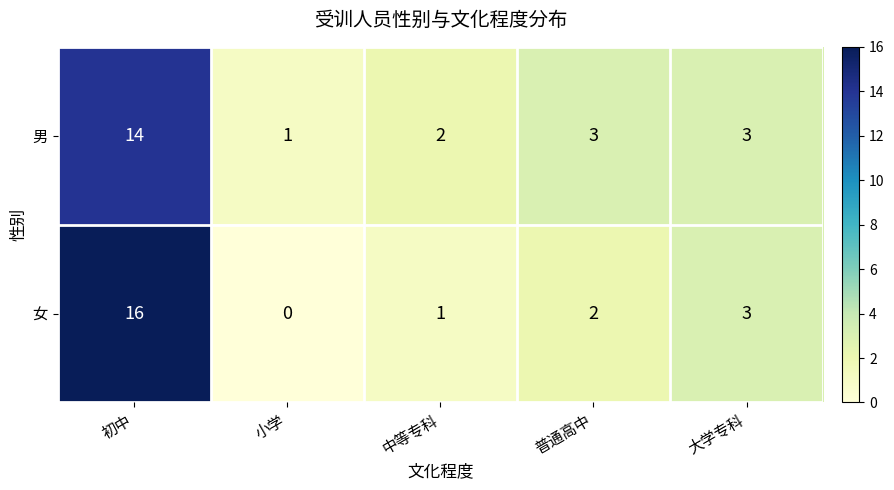

Which series has the widest spread of values?

女